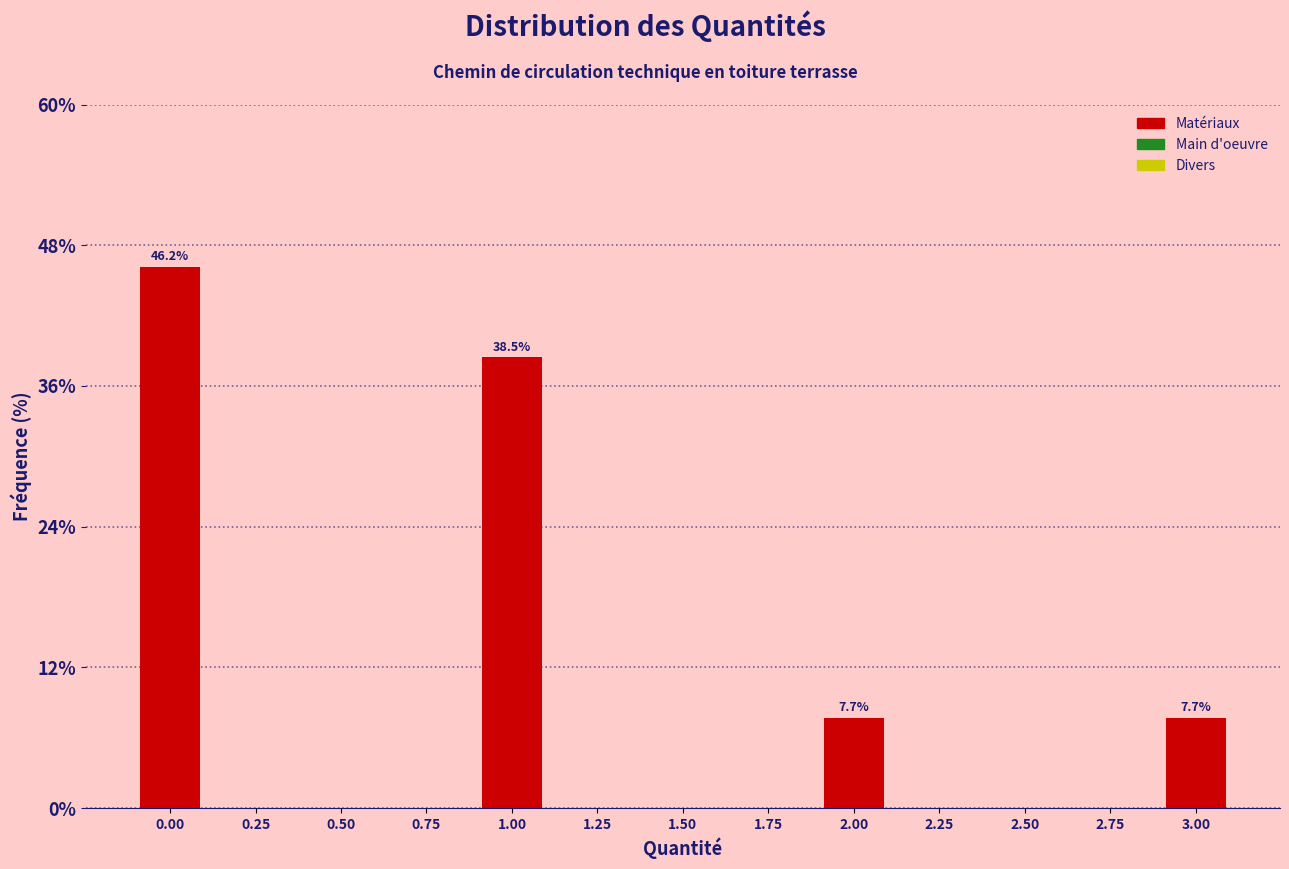

Reading left to right, what are all the values shown in this chart?

0.00=46.2	0.25=0.0	0.50=0.0	0.75=0.0	1.00=38.5	1.25=0.0	1.50=0.0	1.75=0.0	2.00=7.7	2.25=0.0	2.50=0.0	2.75=0.0	3.00=7.7